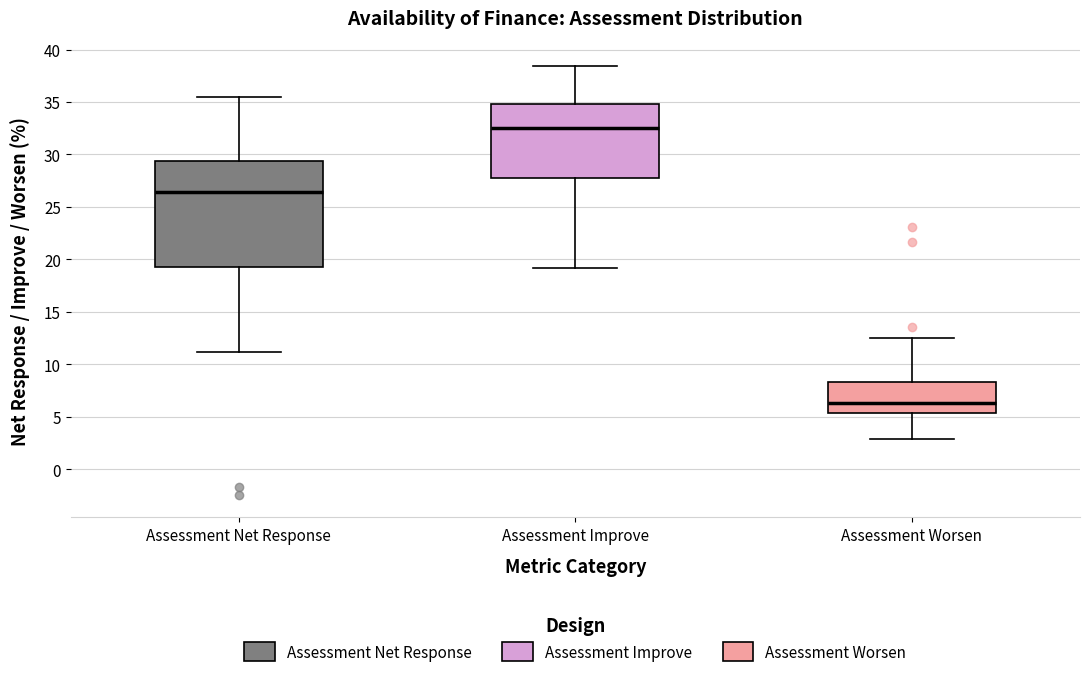

Reading left to right, read every box against the y-axis: the position of its median line, the range the box covers, and the ends of its whiskers. The values are not printed on the chart, so give them approximately, as read against the axis.

Assessment Net Response: median 26.5, box 19.5 to 29.5, whiskers 11.0 to 35.5
Assessment Improve: median 32.5, box 28.0 to 35.0, whiskers 19.0 to 38.5
Assessment Worsen: median 6.5, box 5.5 to 8.5, whiskers 3.0 to 12.5